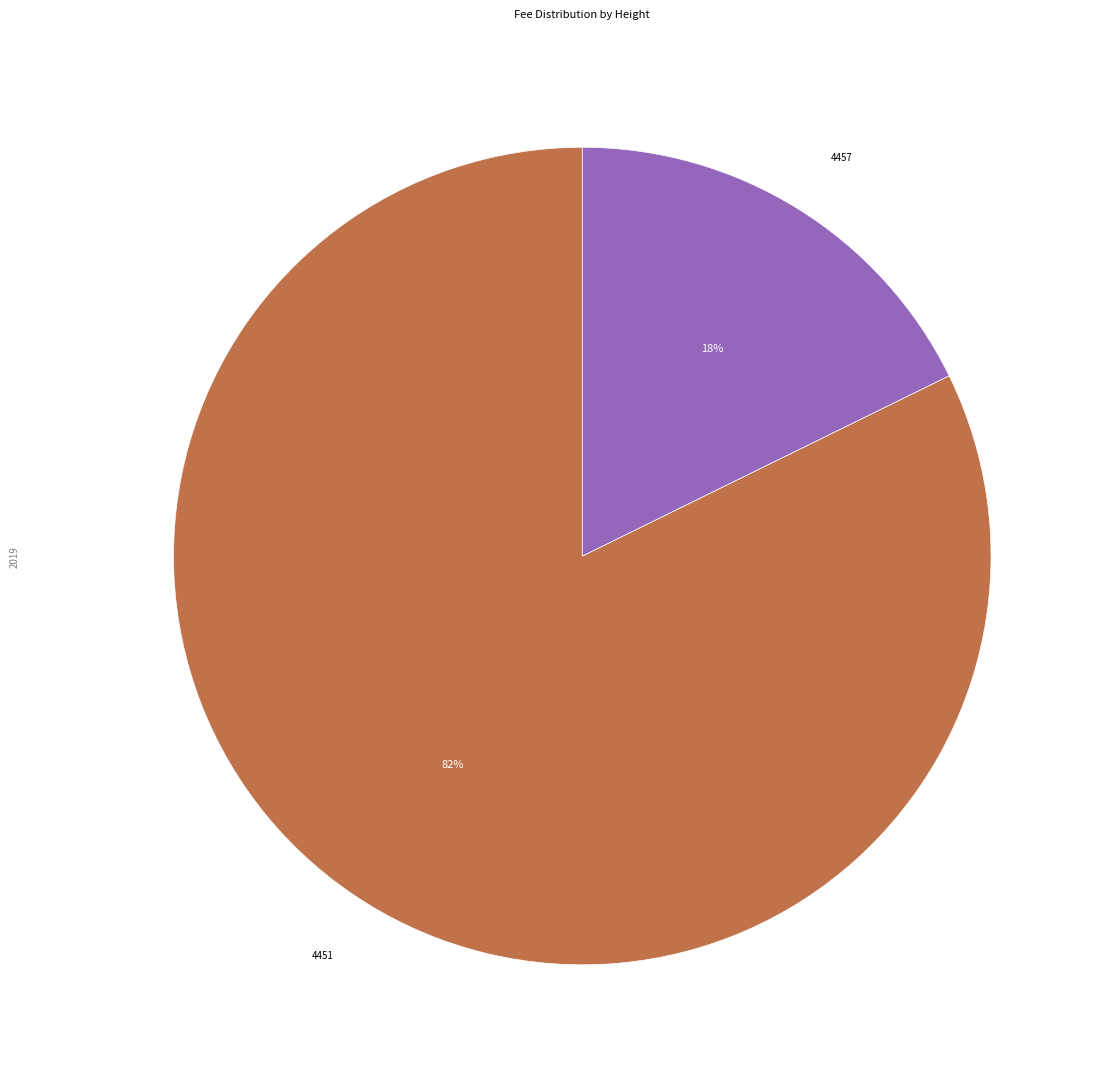

Is there any slice that represents more than half of the pie?

Yes